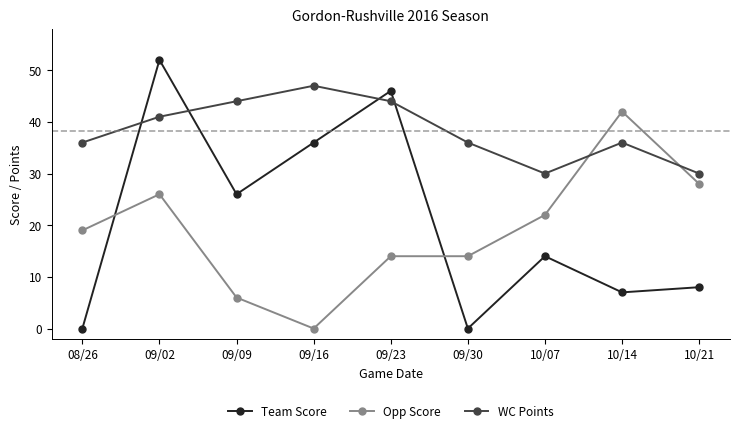

What is the spread (max minus min) of values at 09/16?

47